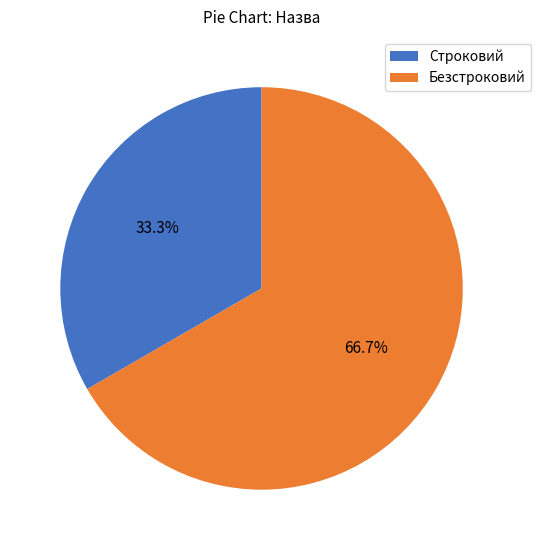

What percentage is the Строковий slice, to the nearest percent?

33%